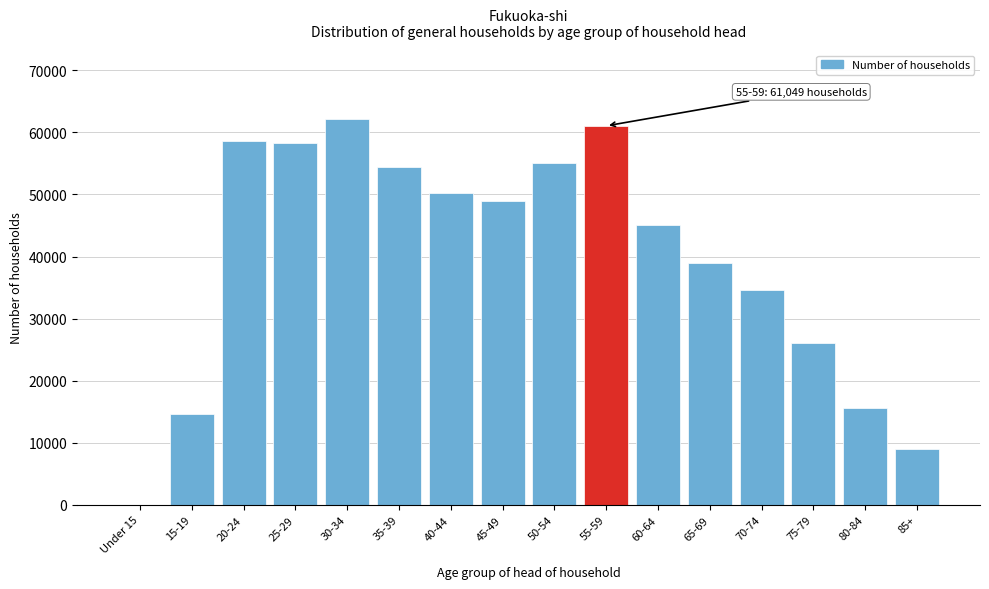

Approximately how many times larger is the value at 75-79 compared to 85+?

2.9